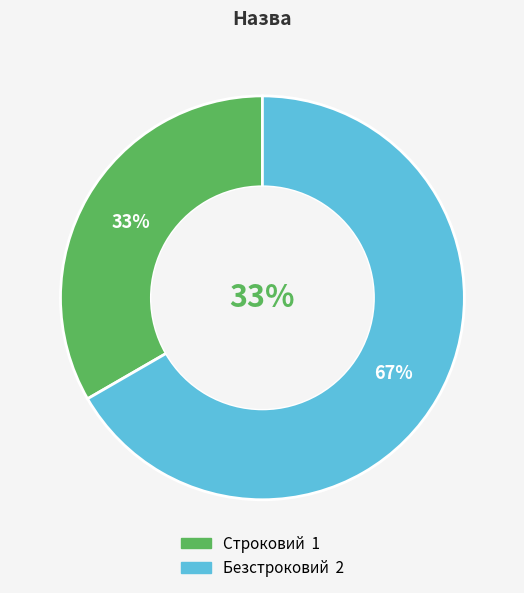

What is the smallest slice in the pie chart?

Строковий